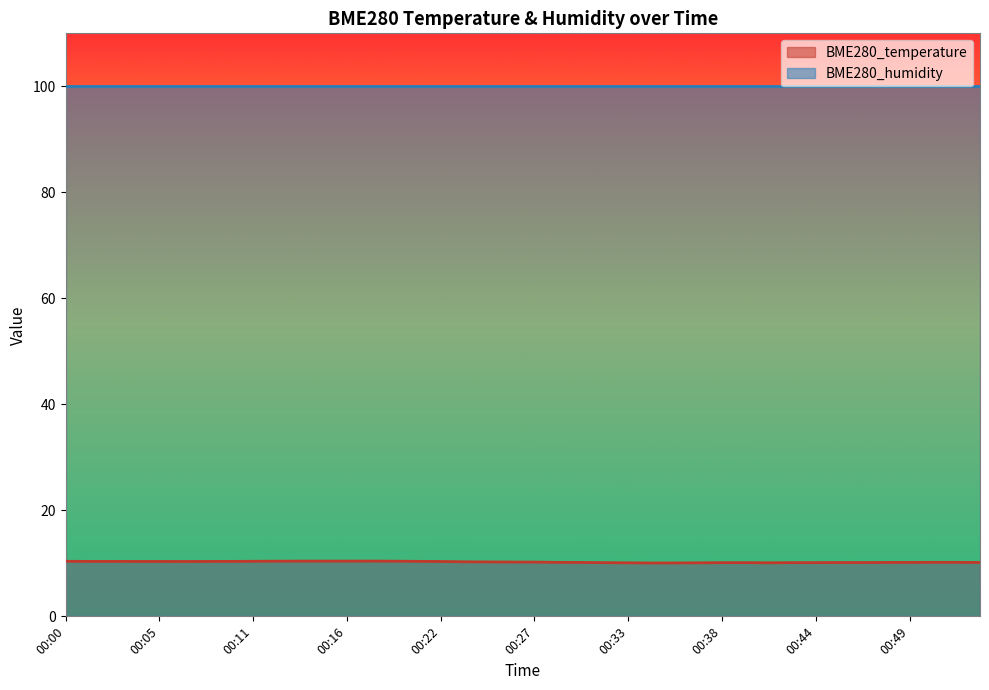

How many points are lower than both their immediate neighbors (excluding endpoints)?

3